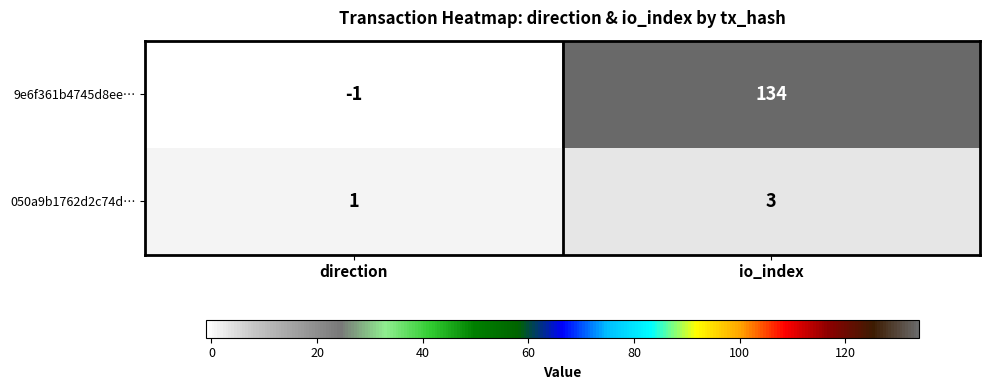

What is the sum of all 050a9b1762d2c74d… values?

4